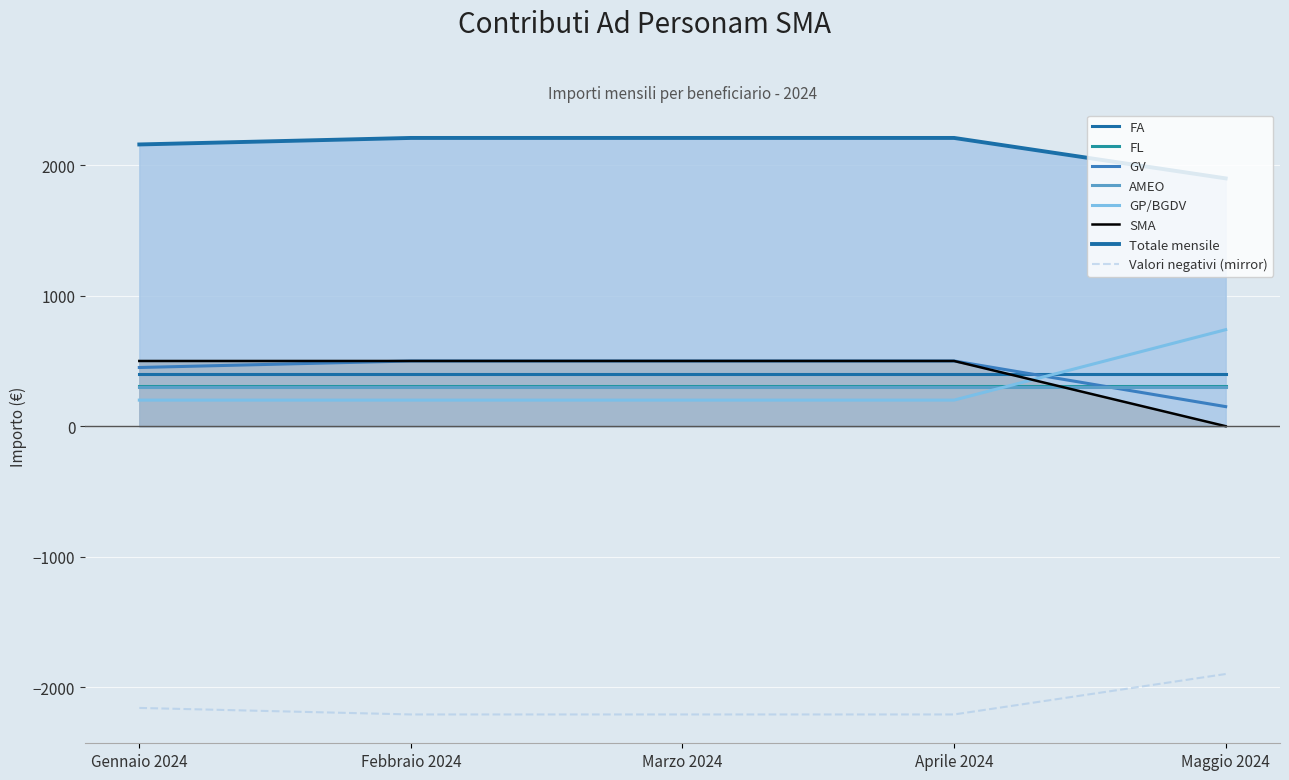

Which series has the largest range (max minus min)?

GP/BGDV